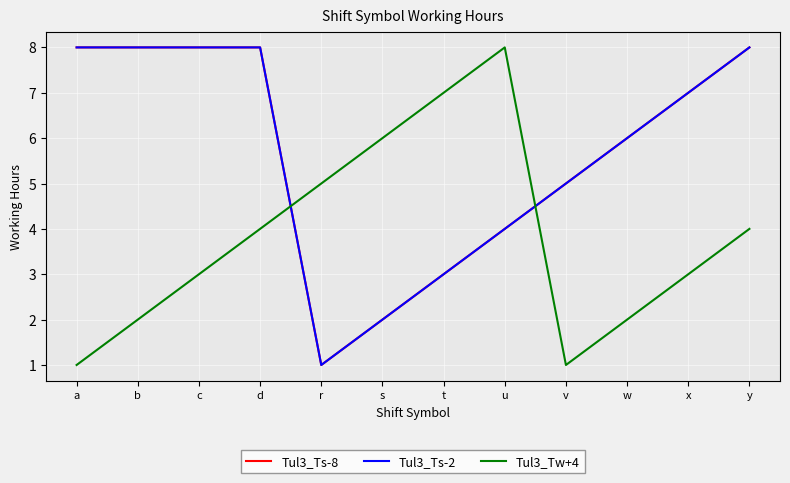

What is the label of the 10th point from the right?

c